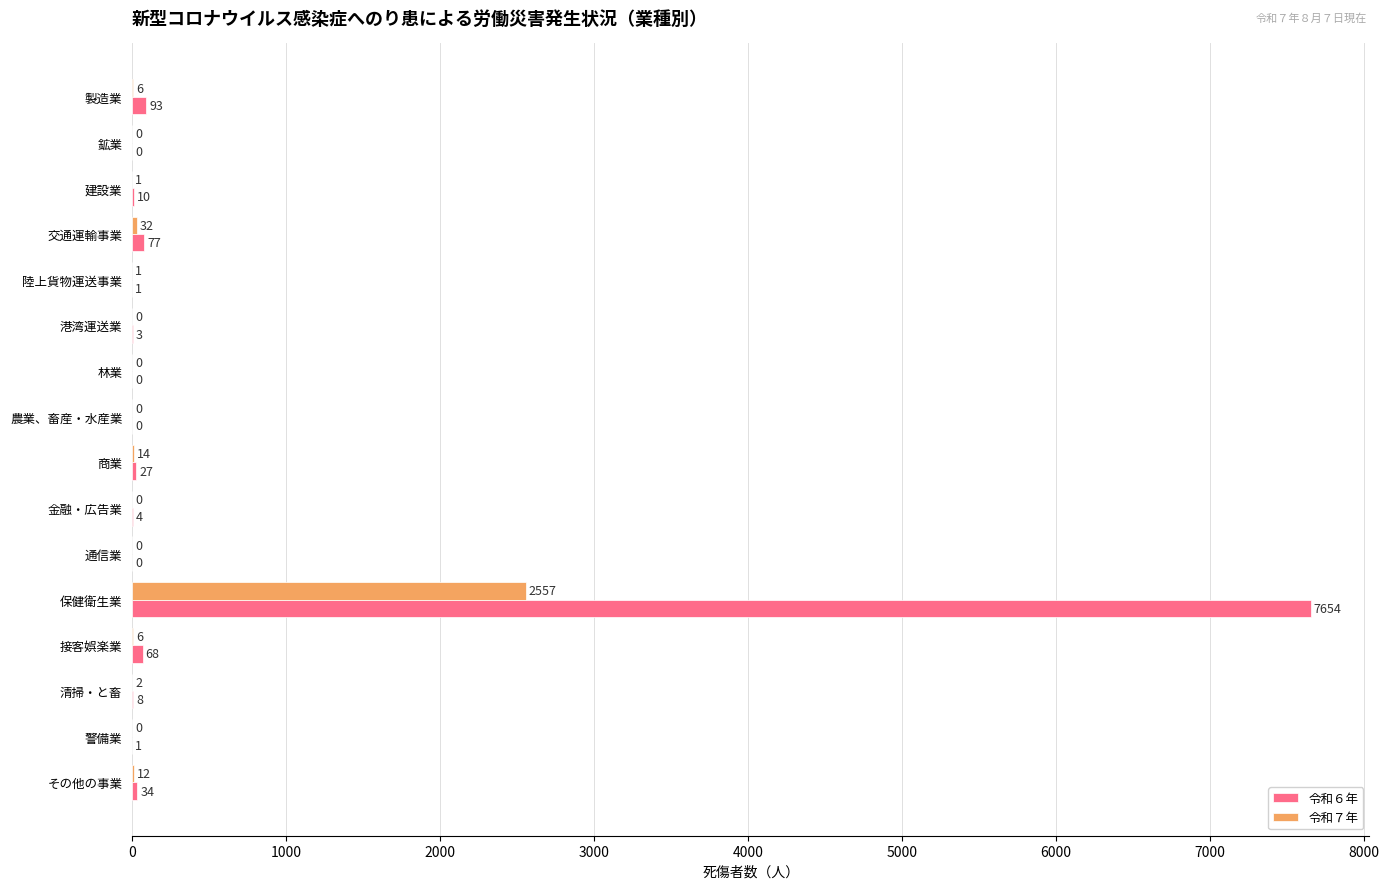

Which category has the highest value in the 令和６年 series?

保健衛生業